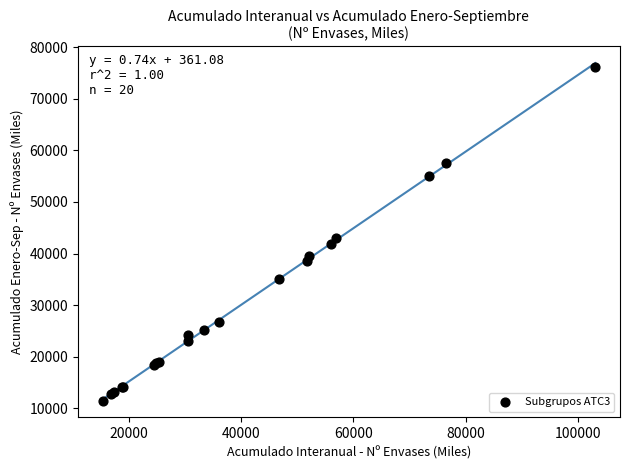

What Y value in the scatter plot is closest to 43850?

42938.6